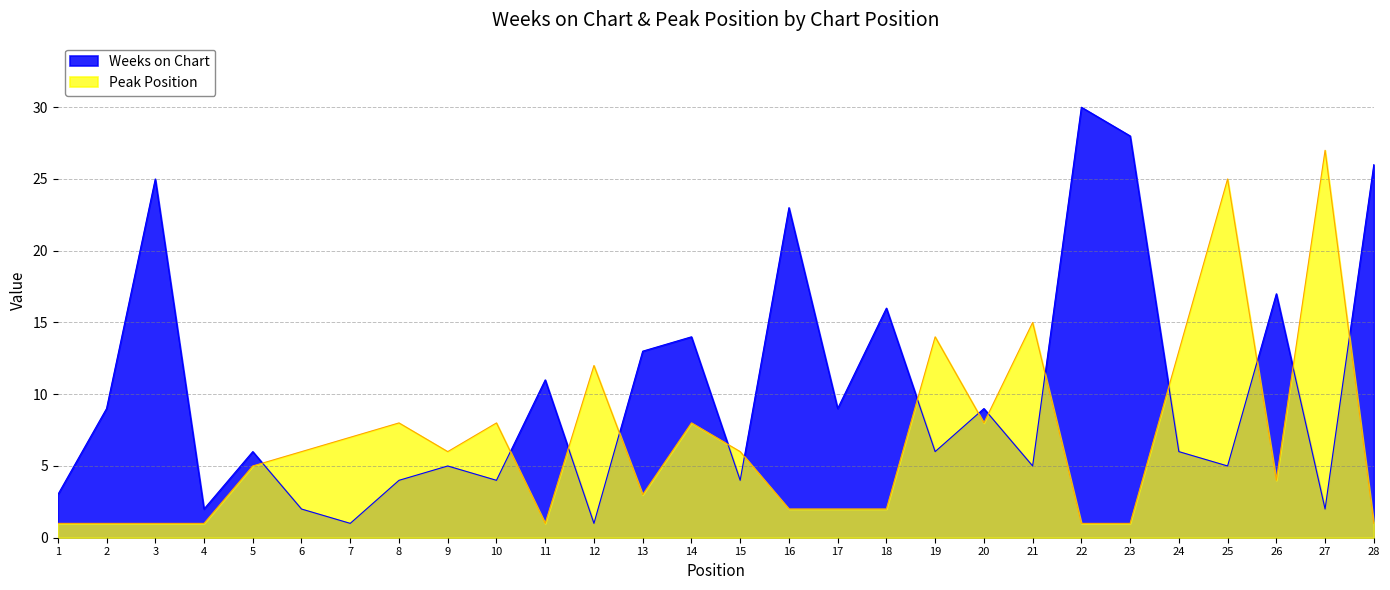

Where is the first local minimum for Peak Position?

9